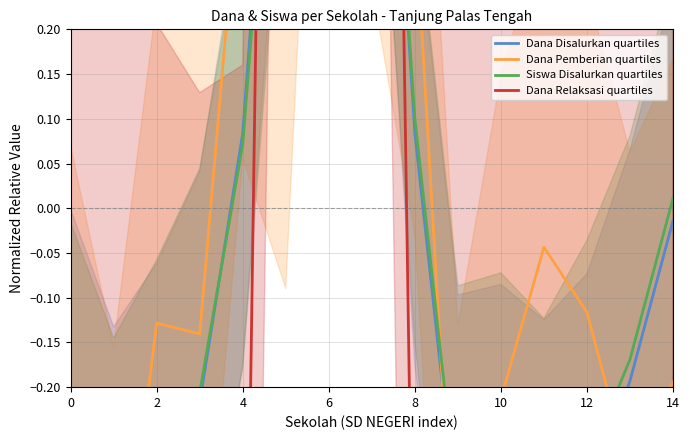

What is the difference between the Dana Relaksasi quartiles values at 11 and 14?

3.2